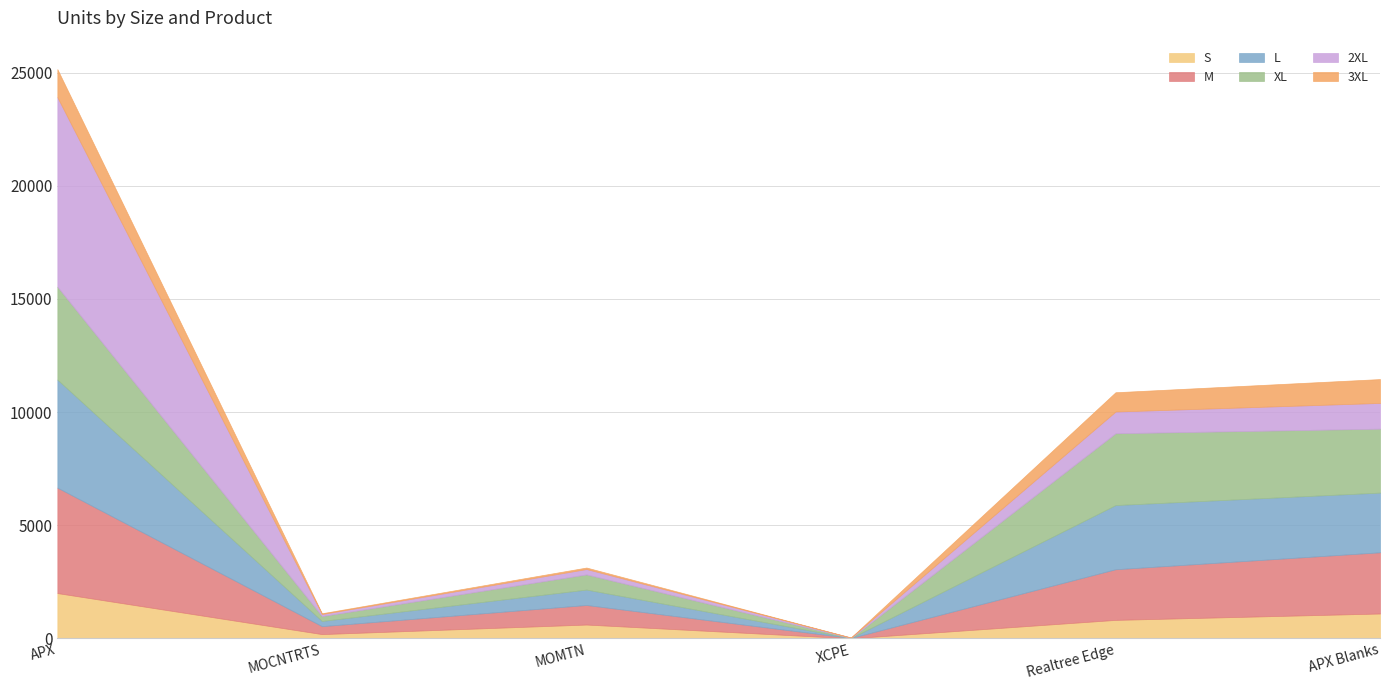

What is the difference between the second highest and minimum values in the 2XL series?

1120